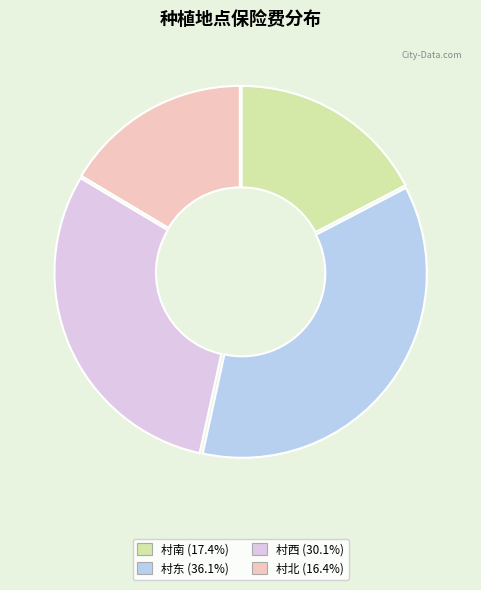

How many segments does this pie chart have?

4